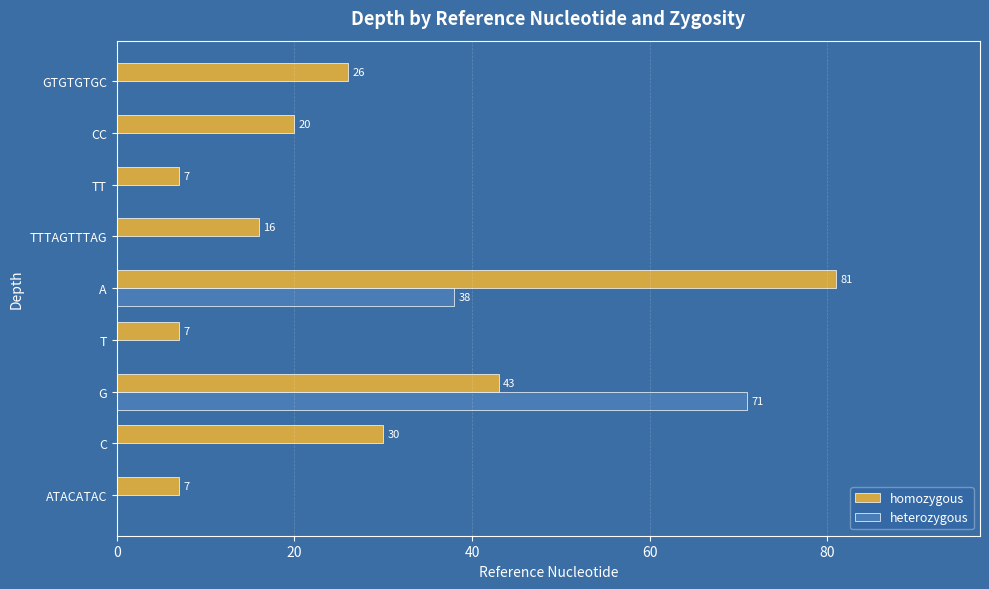

What is the total value across all series at T?

7